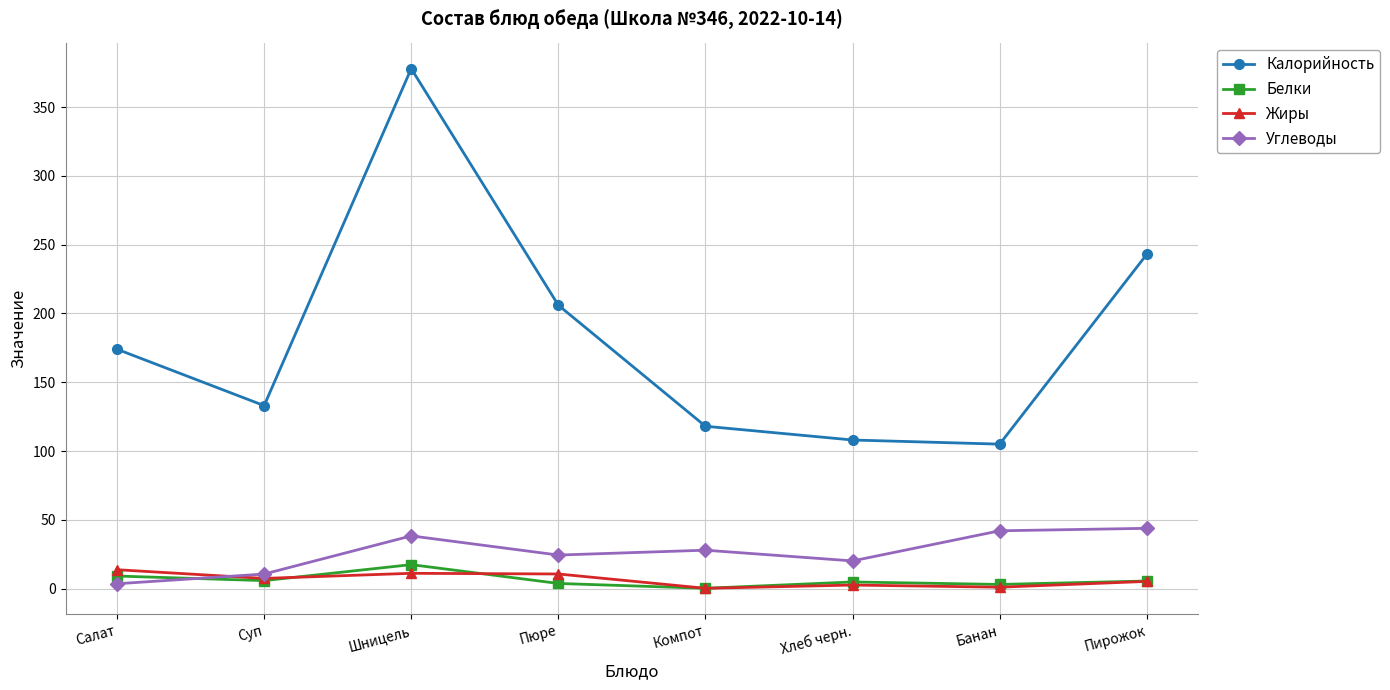

Is it true that Углеводы equals 10.6 at Суп?

True